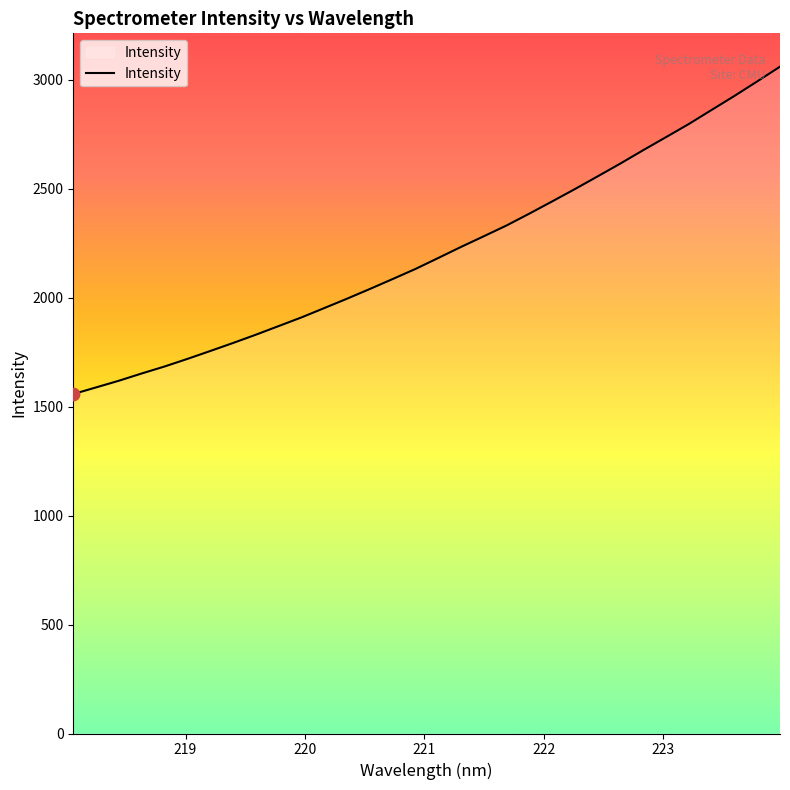

What is the smallest value displayed?

1557.6